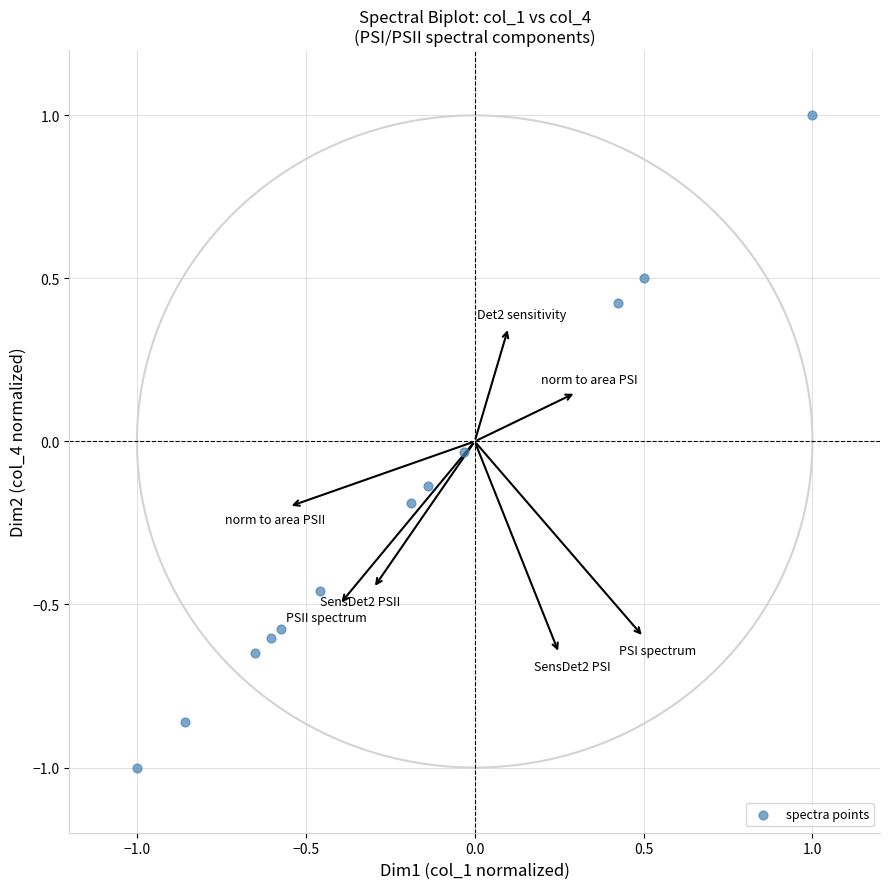

What is the range of X values (max minus min)?

2.0